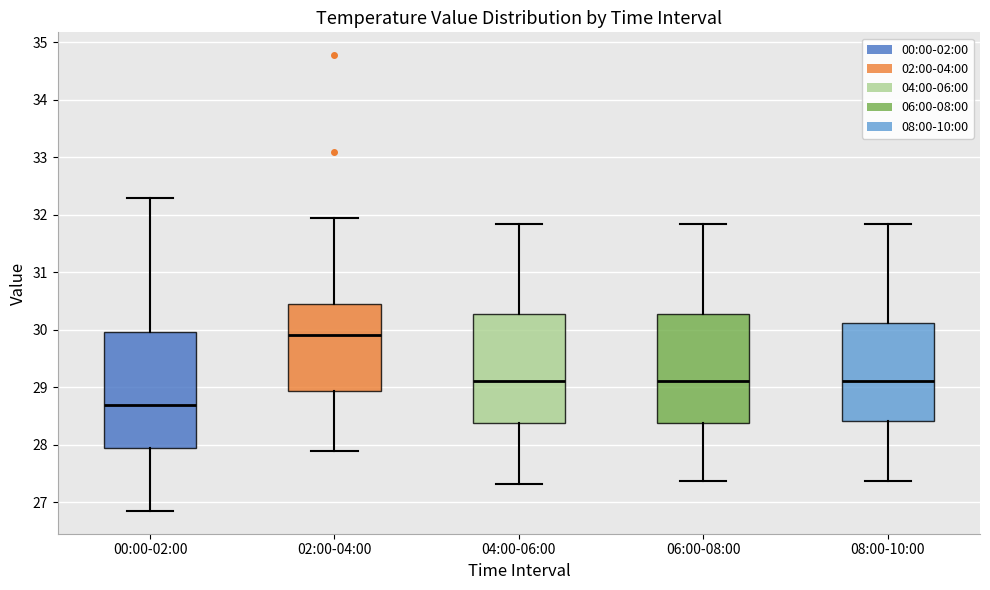

Reading left to right, read every box against the y-axis: the position of its median line, the range the box covers, and the ends of its whiskers. The values are not printed on the chart, so give them approximately, as read against the axis.

00:00-02:00: median 28.7, box 27.9 to 30.0, whiskers 26.9 to 32.3
02:00-04:00: median 29.9, box 28.9 to 30.5, whiskers 27.9 to 32.0
04:00-06:00: median 29.1, box 28.4 to 30.3, whiskers 27.3 to 31.9
06:00-08:00: median 29.1, box 28.4 to 30.3, whiskers 27.4 to 31.9
08:00-10:00: median 29.1, box 28.4 to 30.1, whiskers 27.4 to 31.9